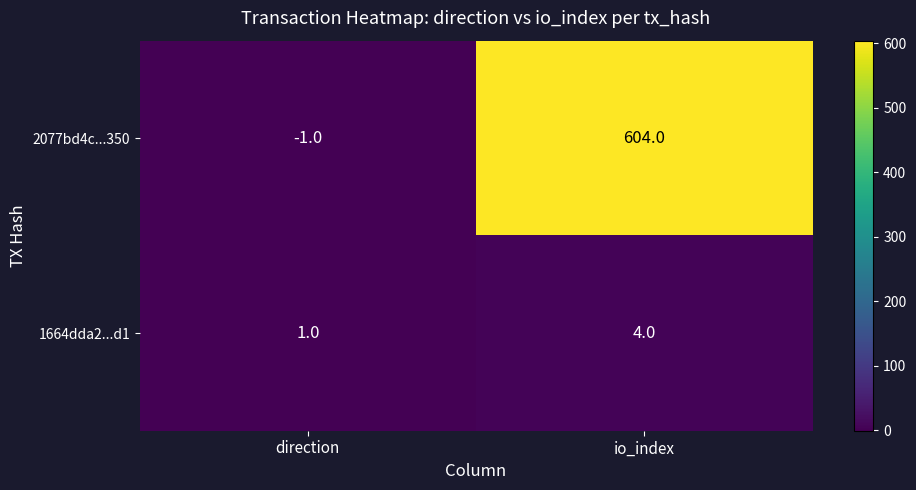

Reading left to right, transcribe all the data shown in this chart.

2077bd4c...350: direction=-1	io_index=604
1664dda2...d1: direction=1	io_index=4